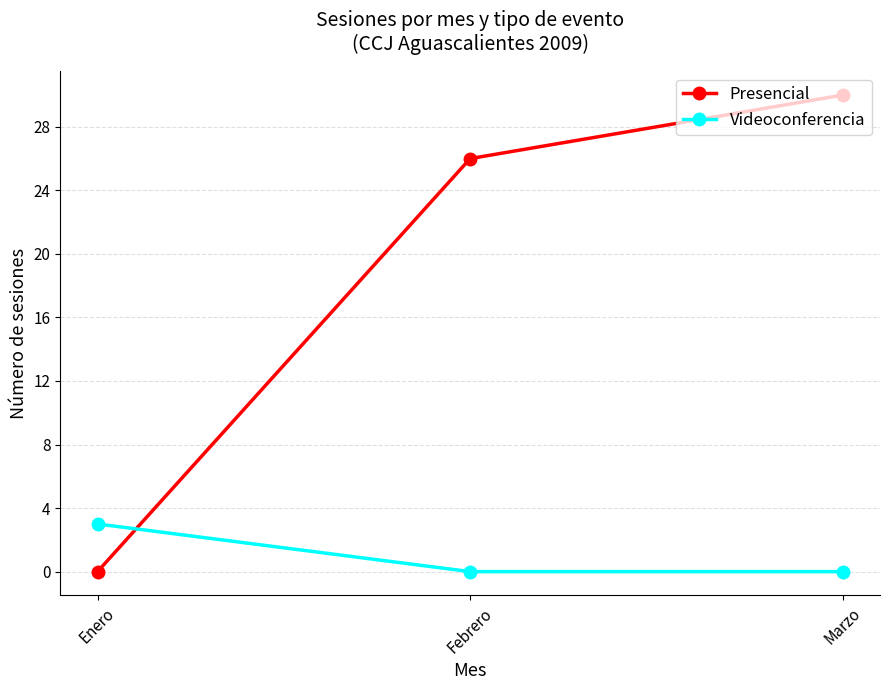

Reading left to right, transcribe all the data shown in this chart.

Presencial: 0	26	30
Videoconferencia: 3	0	0